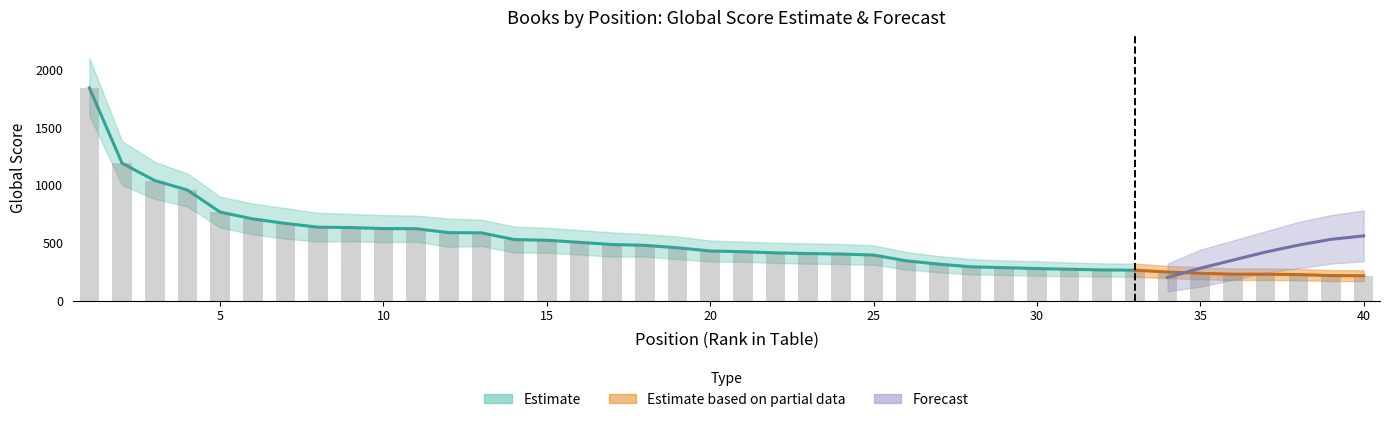

Where does the Global Score series first go above 429?

1